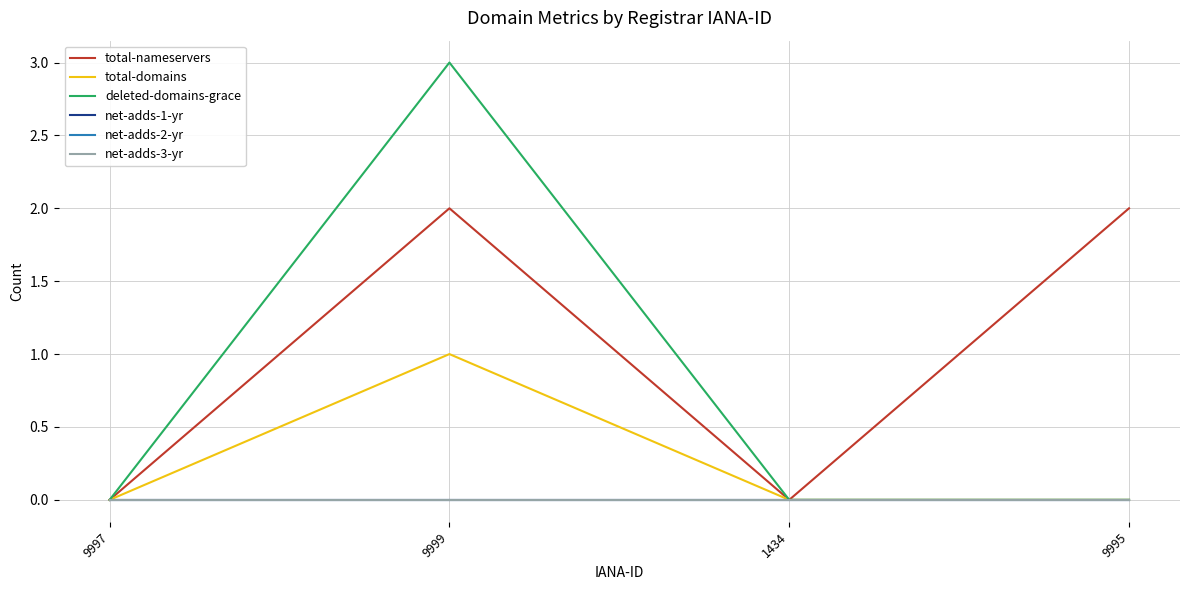

How many lines are shown in the chart?

6